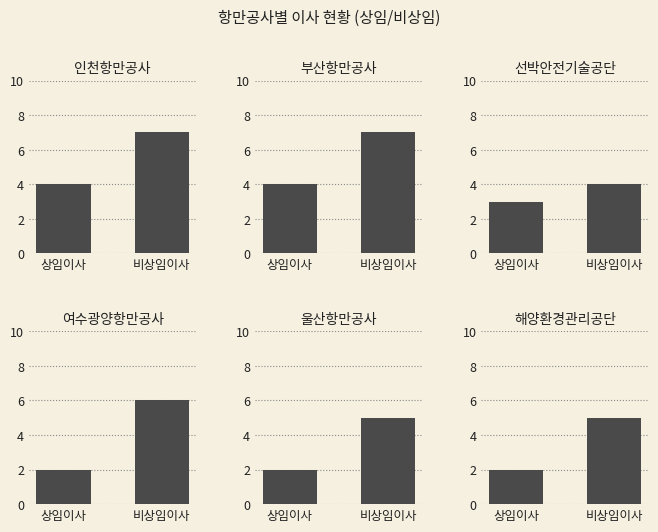

Which series has the widest spread of values?

여수광양항만공사